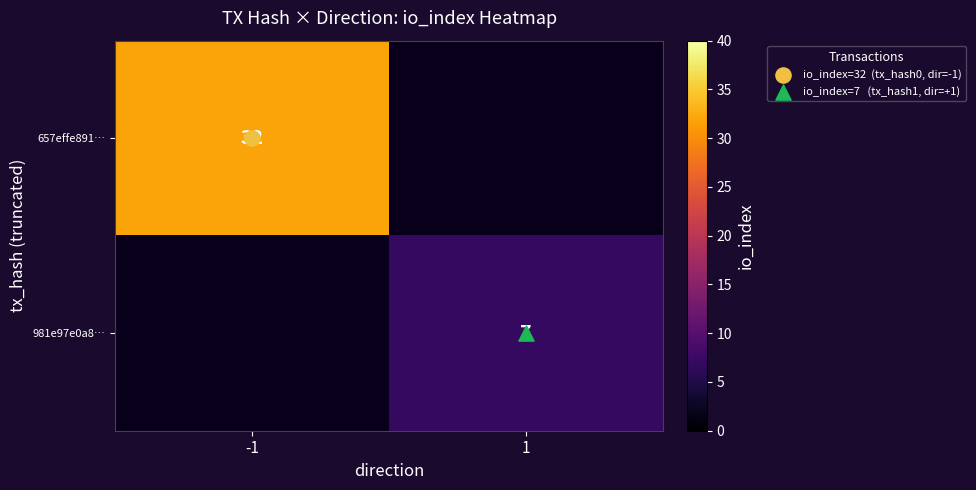

What is the greatest value displayed?

32.0